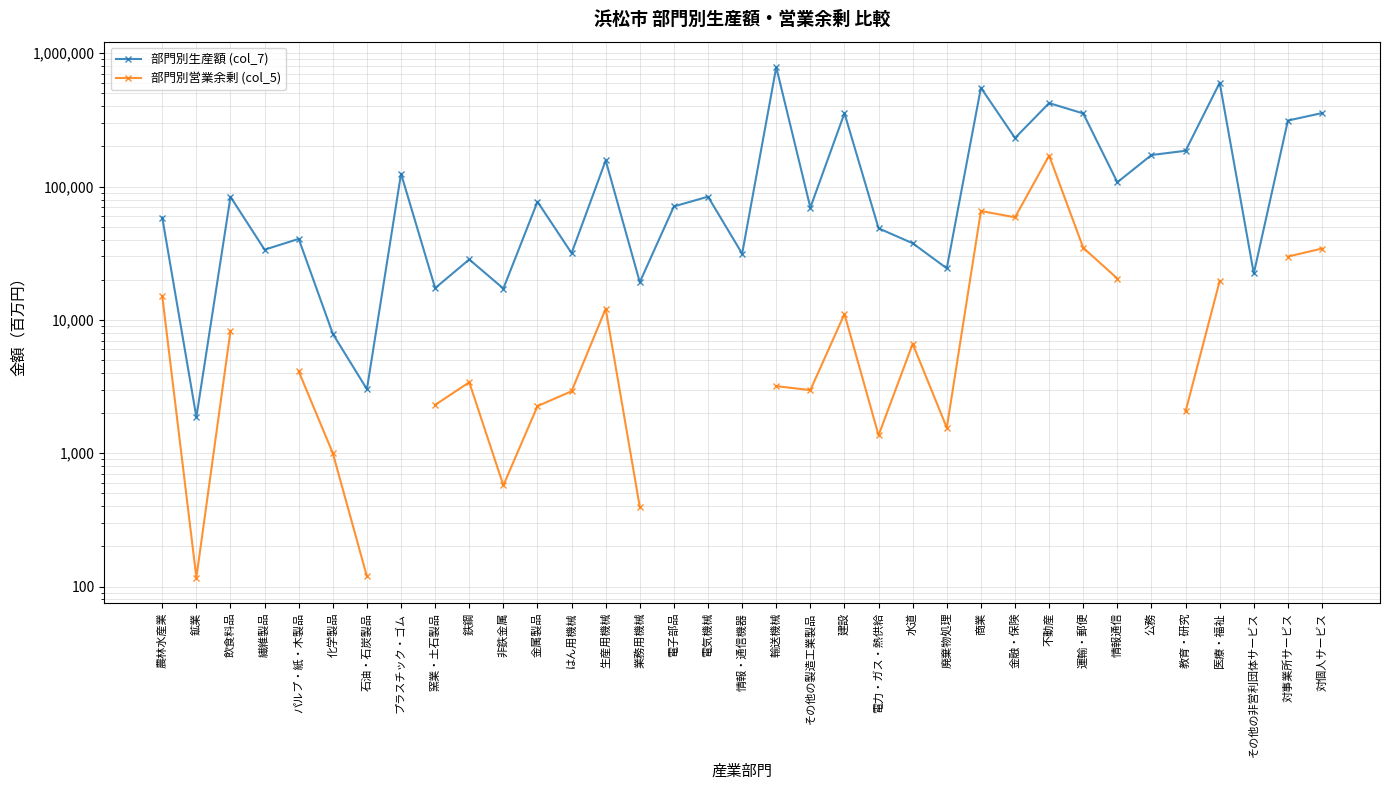

What value does the 部門別生産額 (col_7) series have at 情報・通信機器?

31391.8